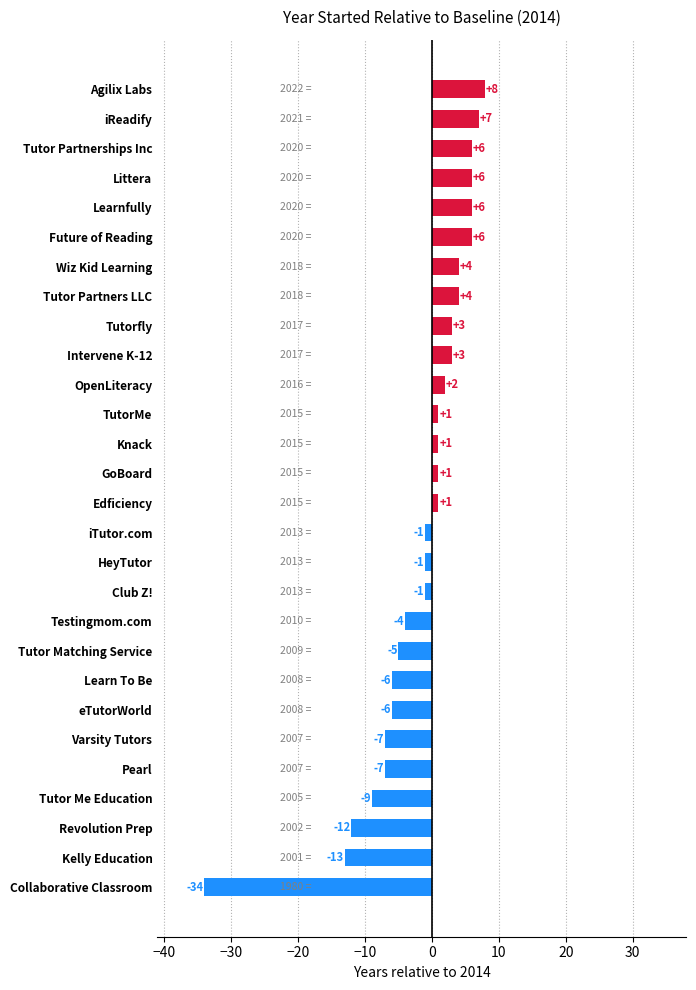

Where is the data nearest to the value -13?

Kelly Education